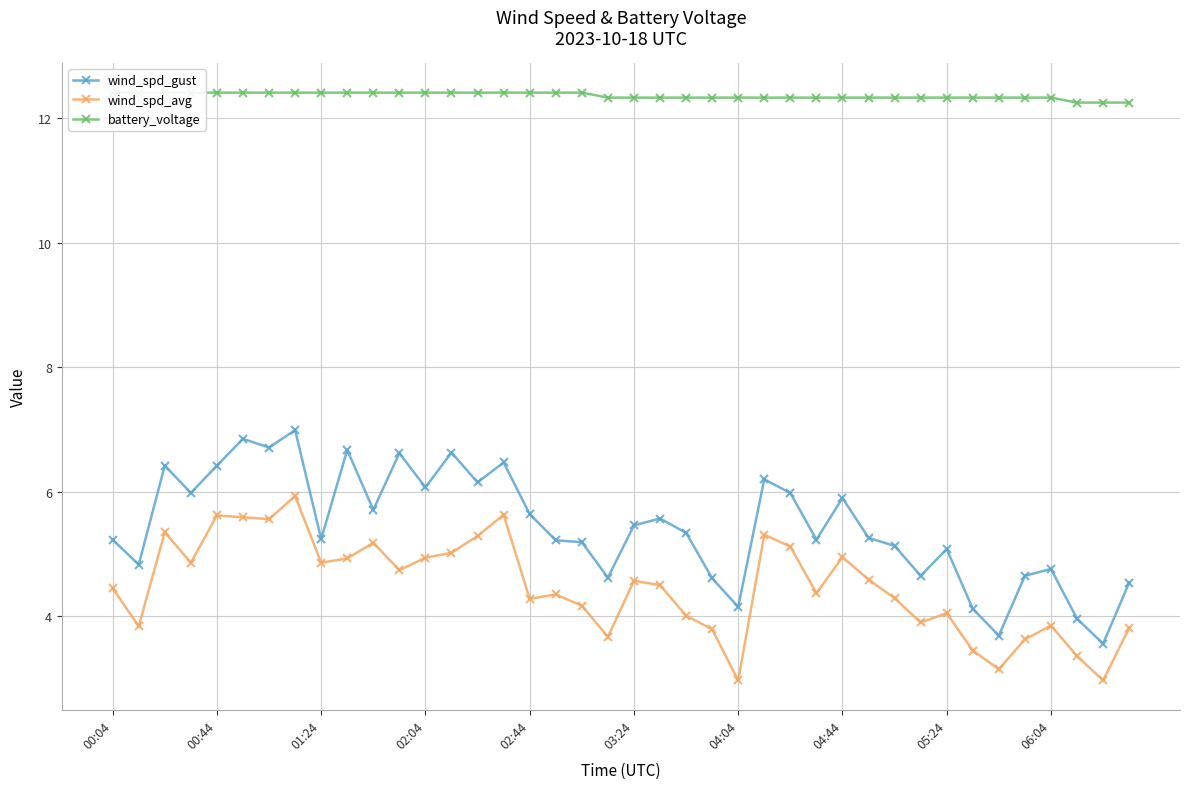

What is the minimum value for wind_spd_avg?

3.0